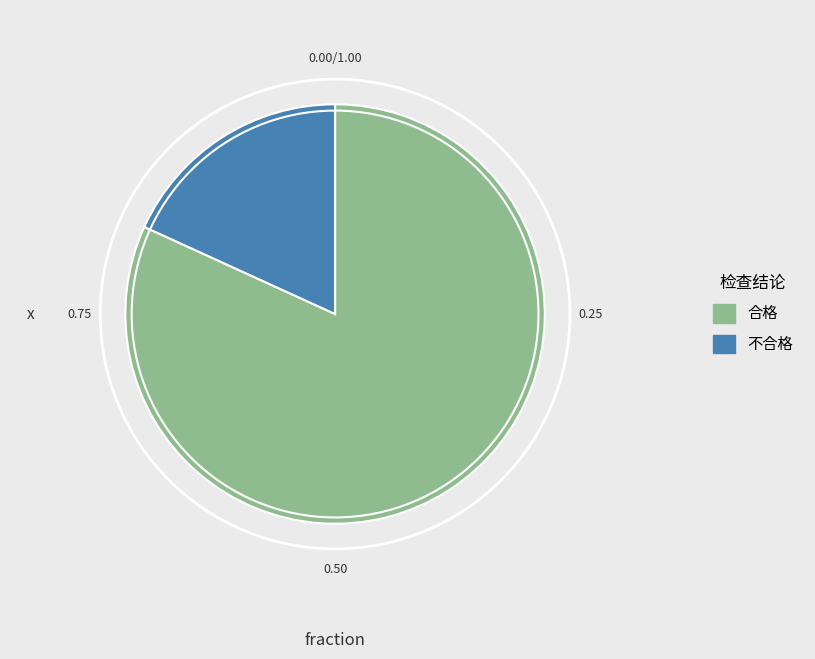

Is there any slice that represents more than half of the pie?

Yes